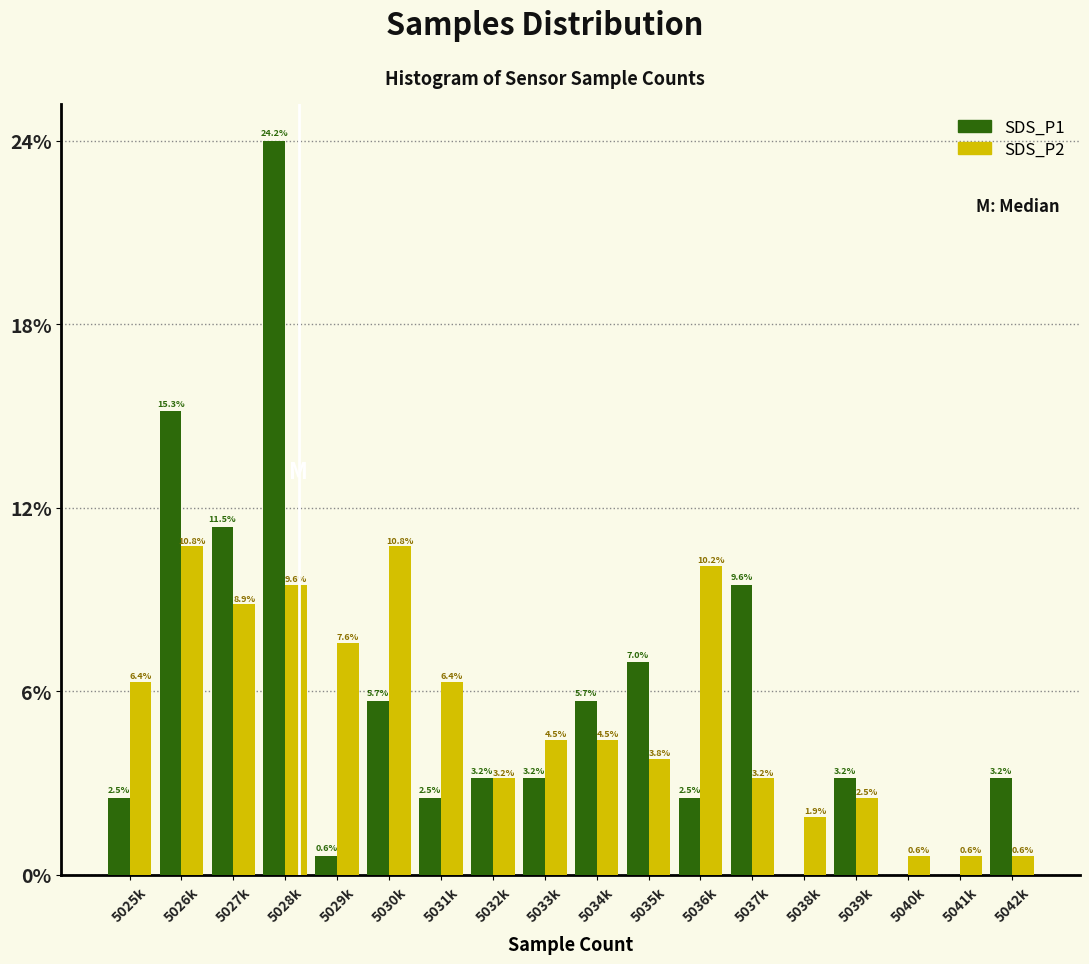

What are all the series names shown in the legend?

SDS_P1, SDS_P2